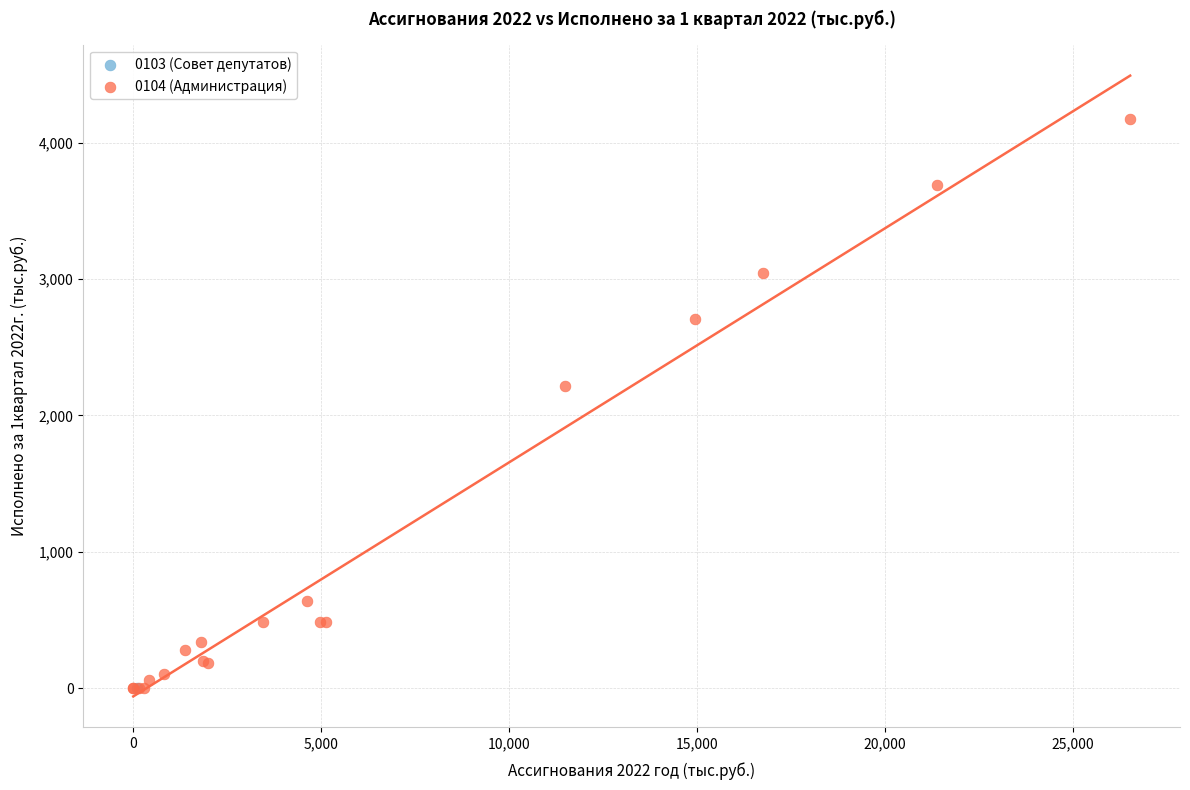

What are all the series names shown in the legend?

0103 (Совет депутатов), 0104 (Администрация)